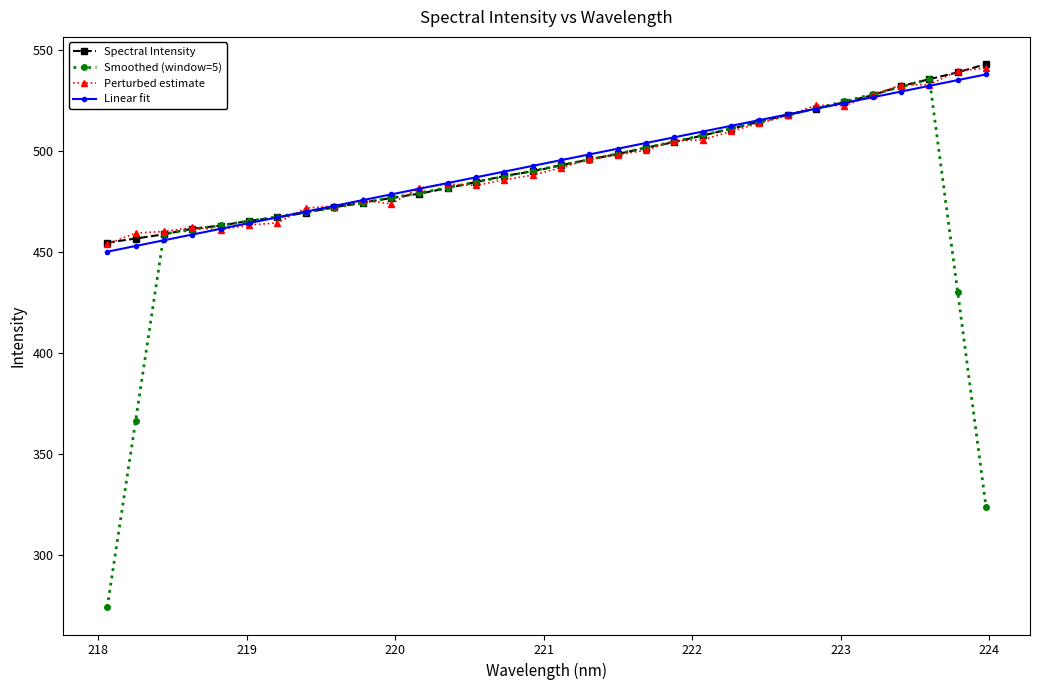

Which series has the widest spread of values?

Smoothed (window=5)